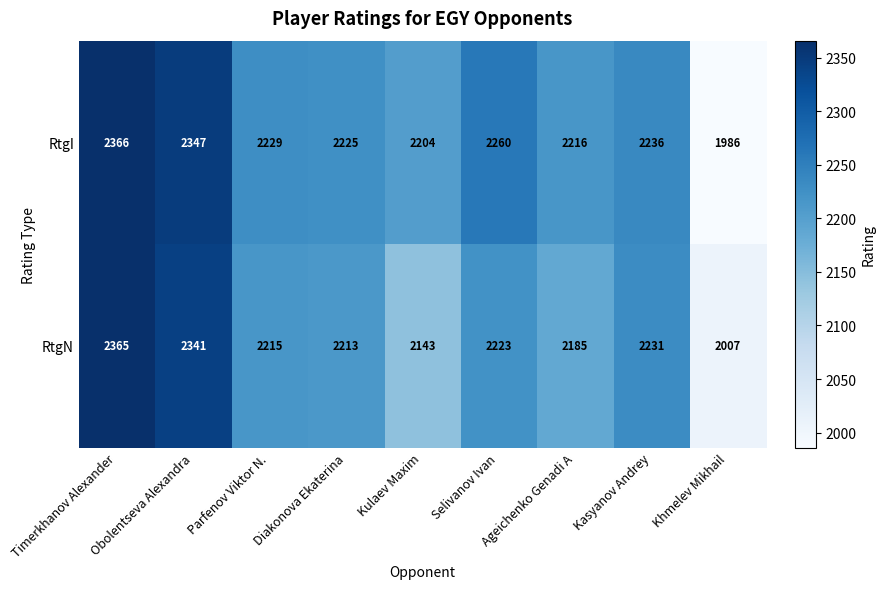

At which category does the chart reach its minimum across all series?

Khmelev Mikhail